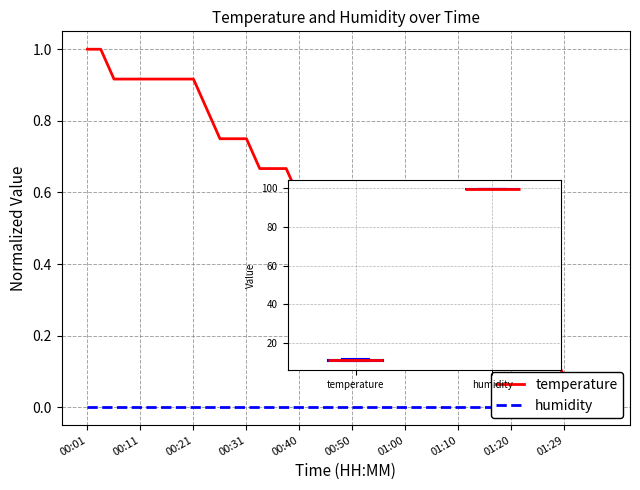

What is the sum of the temperature values at 26 and 29?

0.7